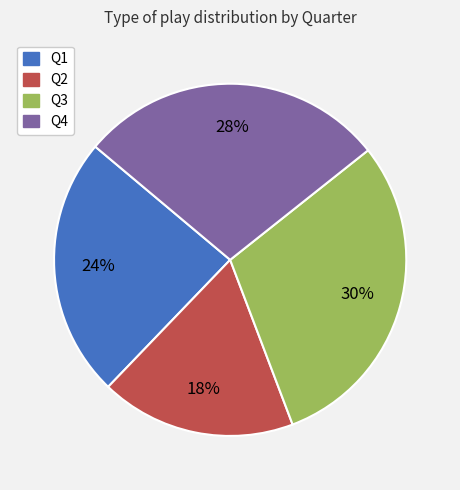

Which slice is the smallest?

Q2